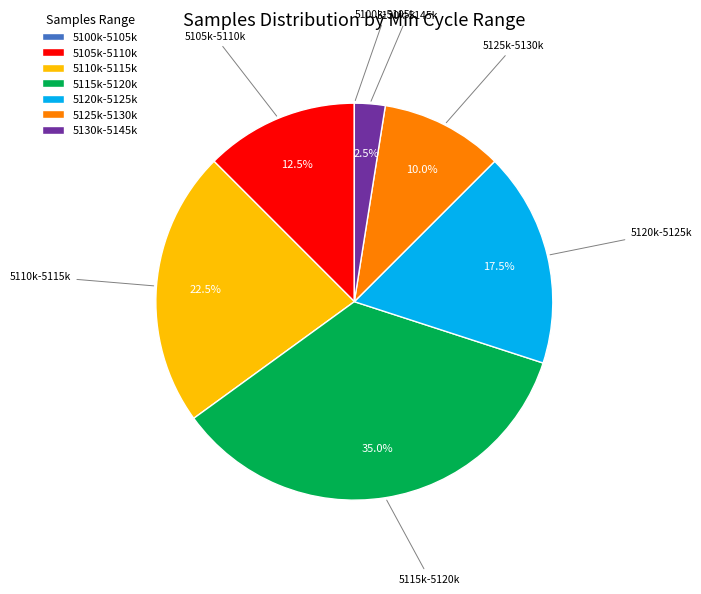

Is the sum of 5105k-5110k and 5115k-5120k greater than half?

No